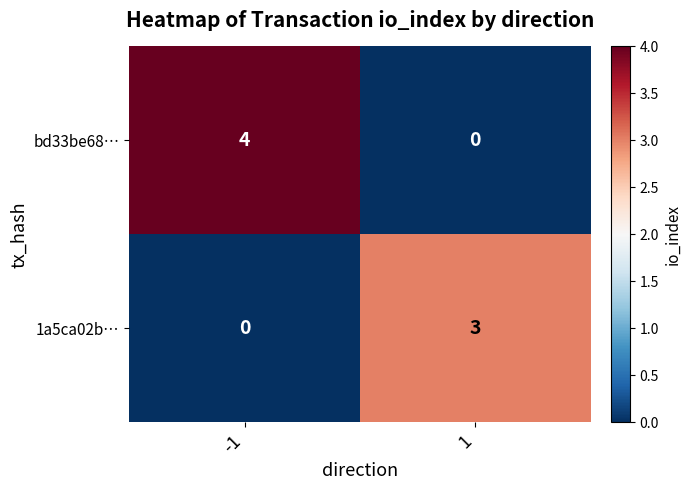

Rank the series by their average value, from lowest to highest.

1a5ca02b…, bd33be68…